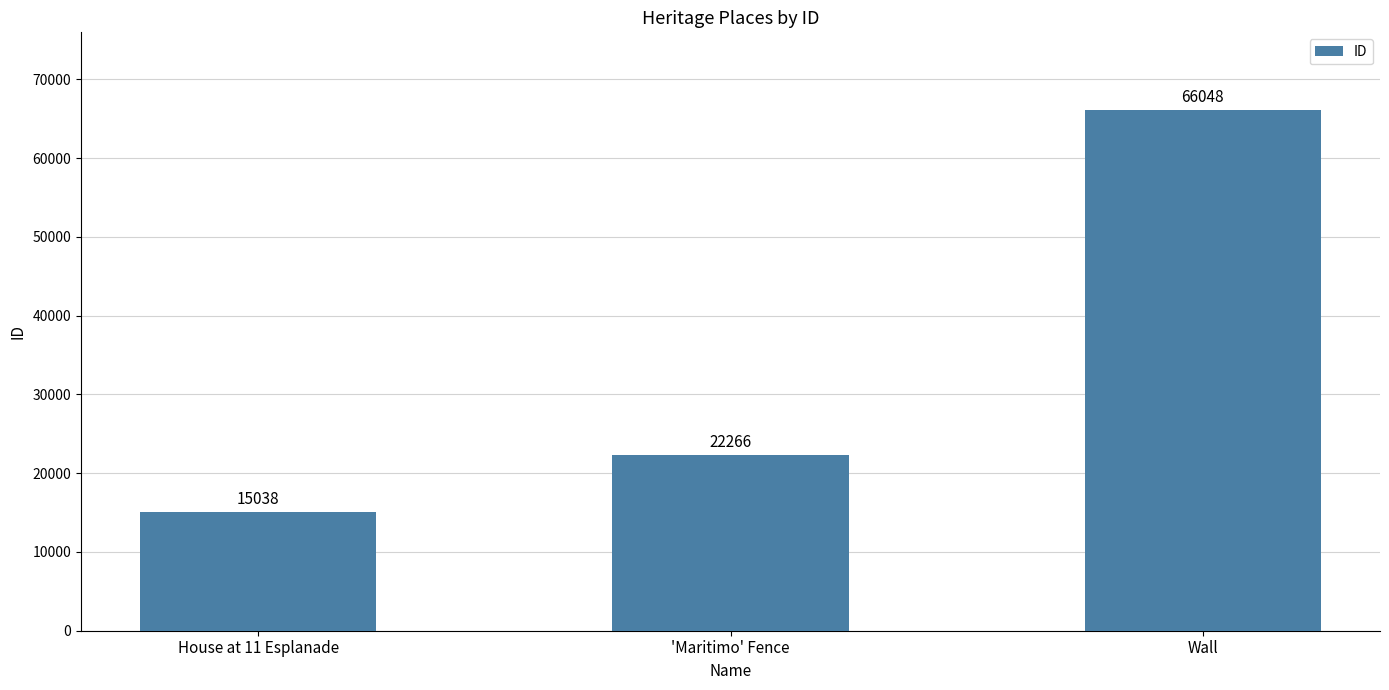

Rank the categories by value from lowest to highest.

House at 11 Esplanade, 'Maritimo' Fence, Wall